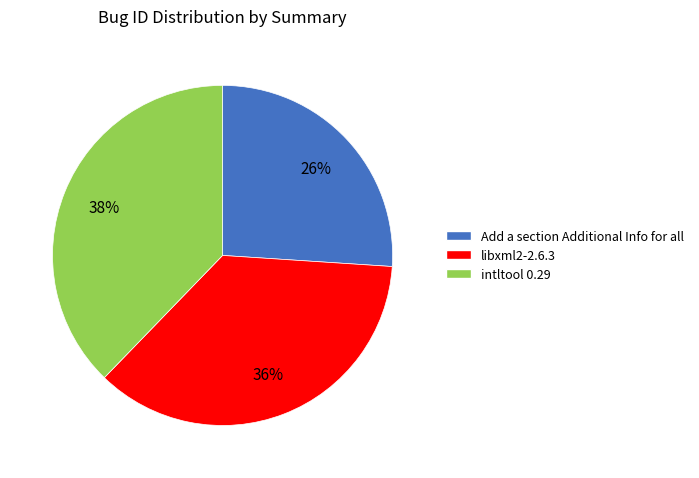

What is the largest slice in the pie chart?

intltool 0.29